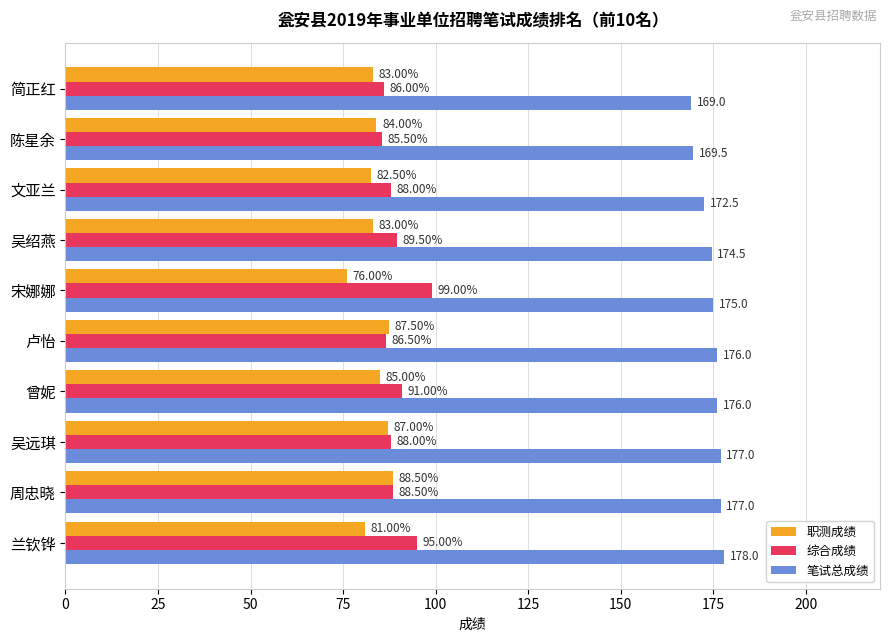

What is the spread (max minus min) of values at 吴绍燕?

91.5